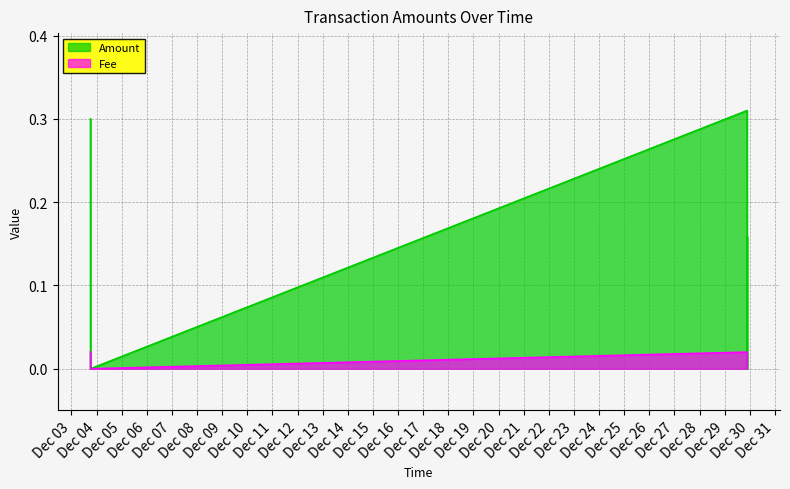

The Fee series shows 0.0 at 2023-12-29 21:31:18. True or false?

True